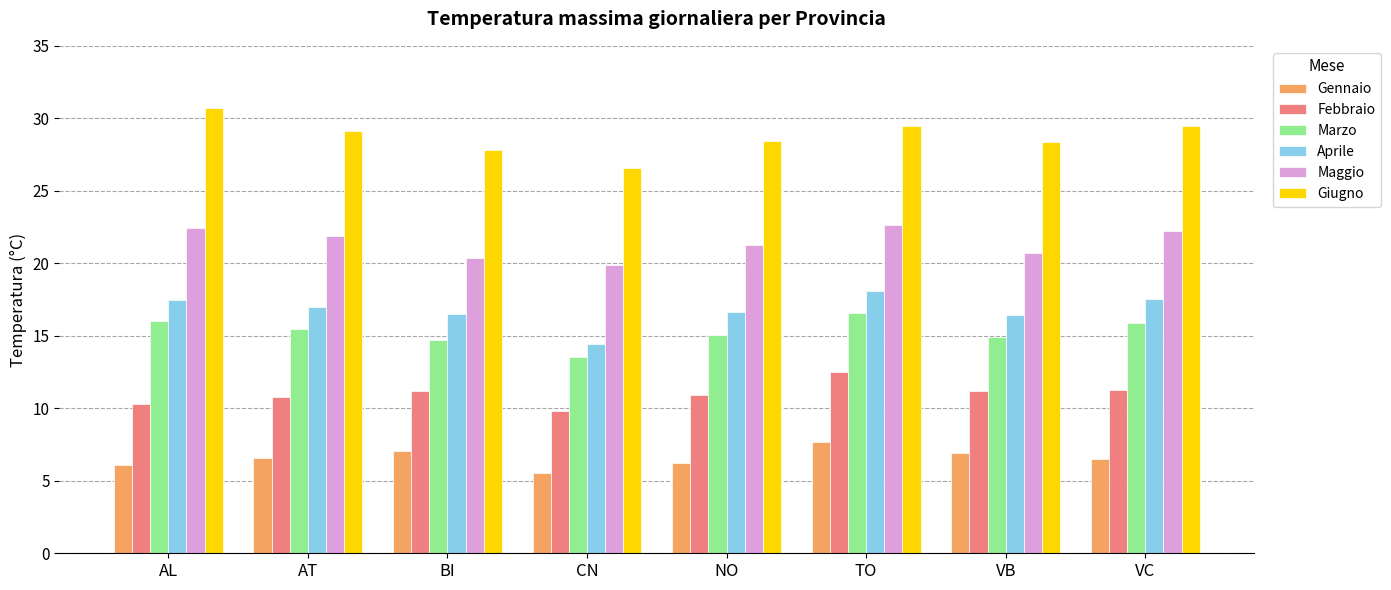

How many bars are there in each group?

6